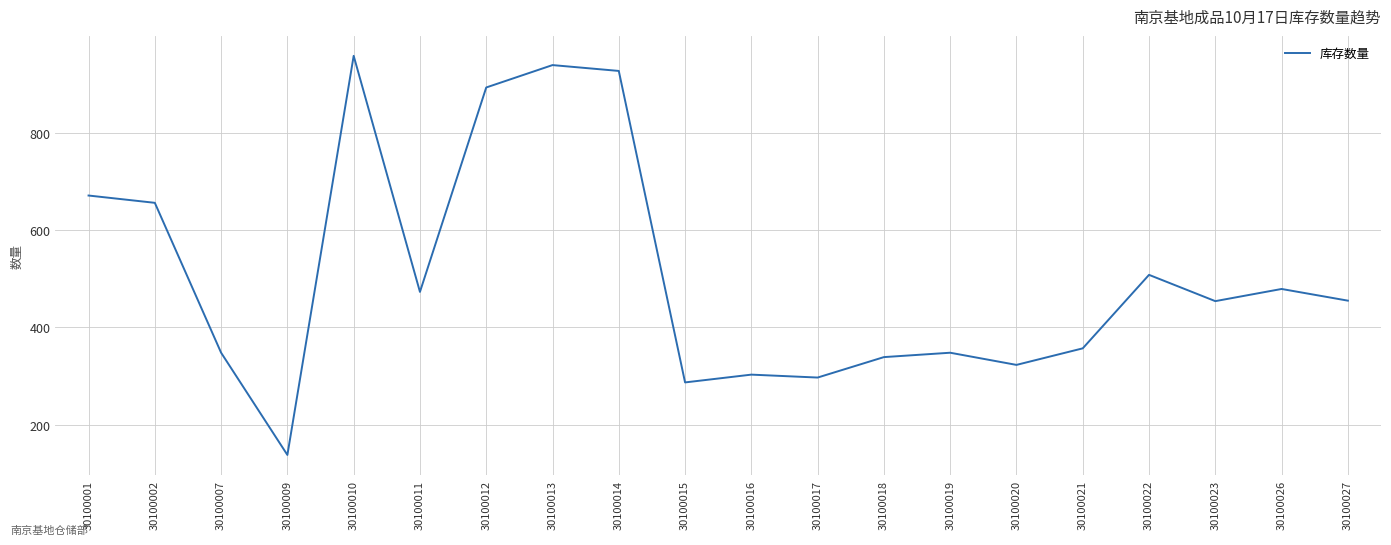

Where is the data nearest to the value 548?

30100022